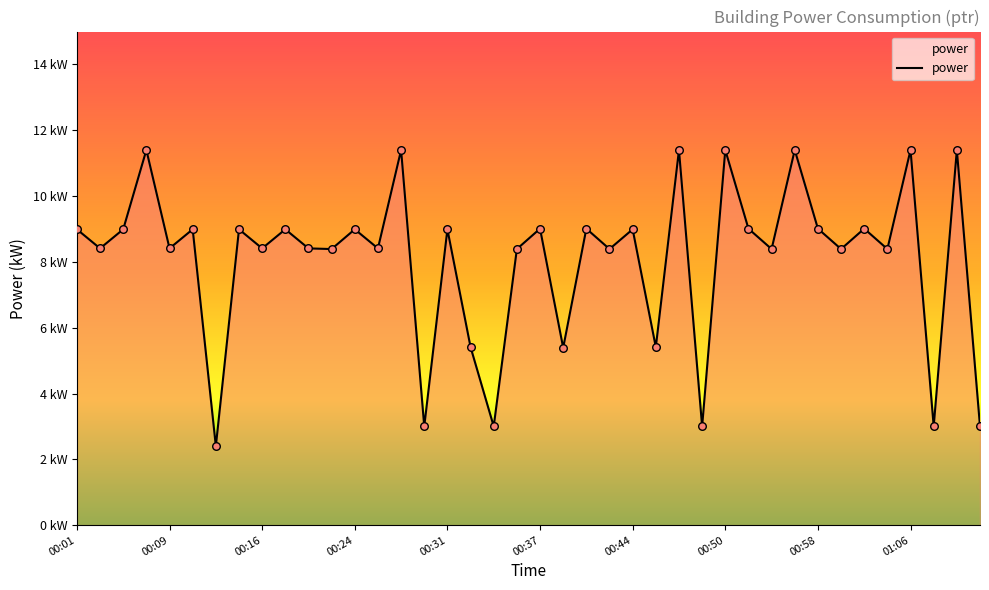

Is this an area chart (filled region under the line)?

Yes